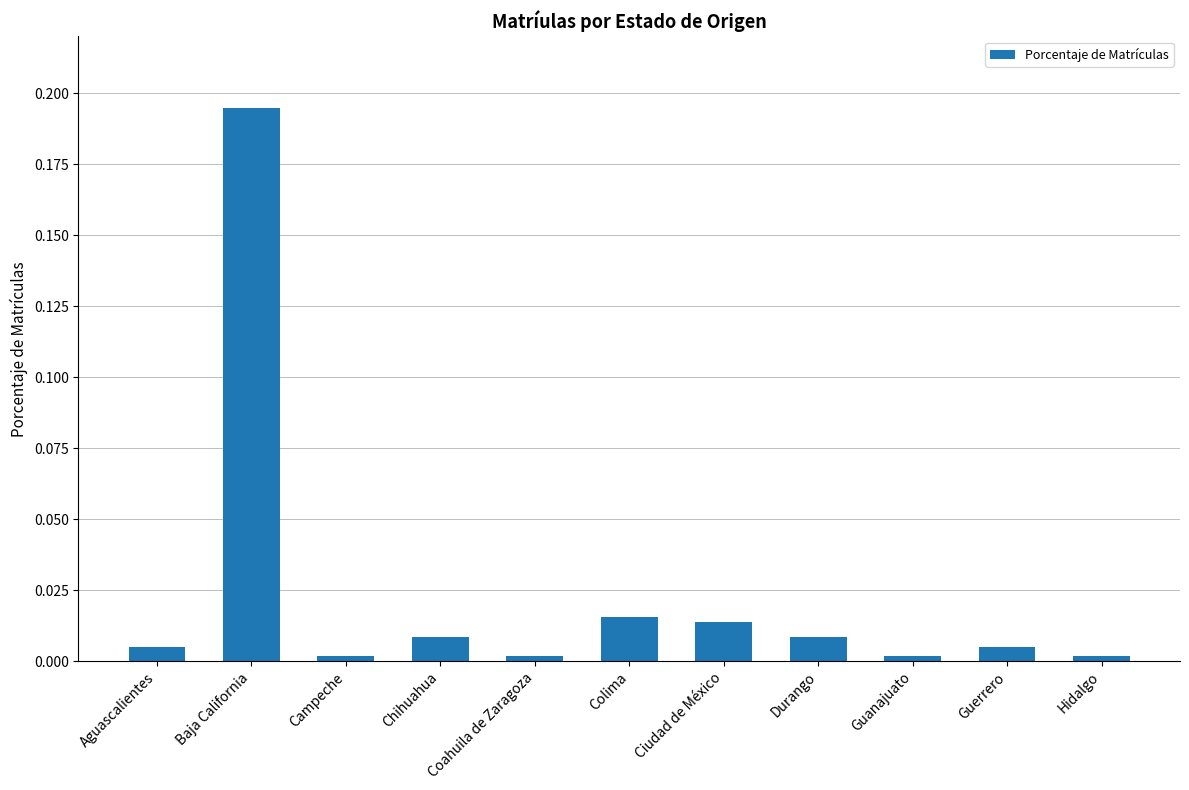

What is the label of the 6th bar from the right?

Colima